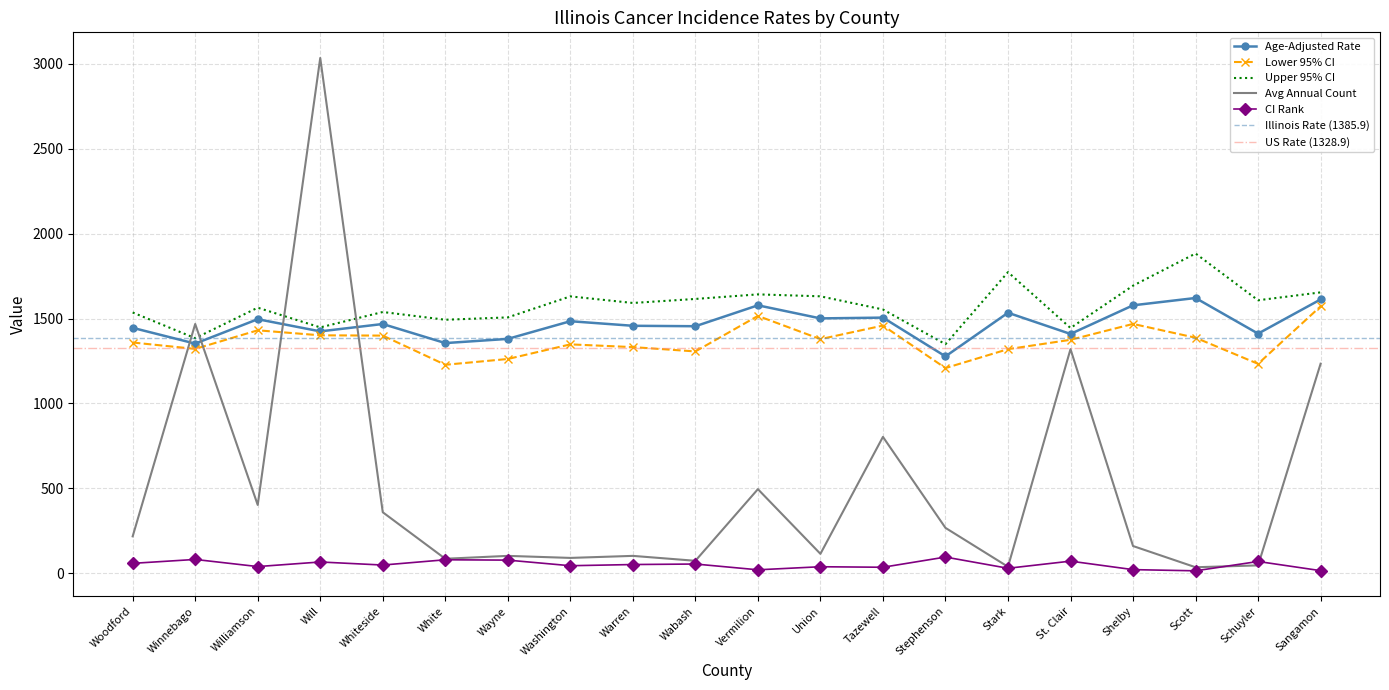

Which series has the widest spread of values?

Average Annual Count